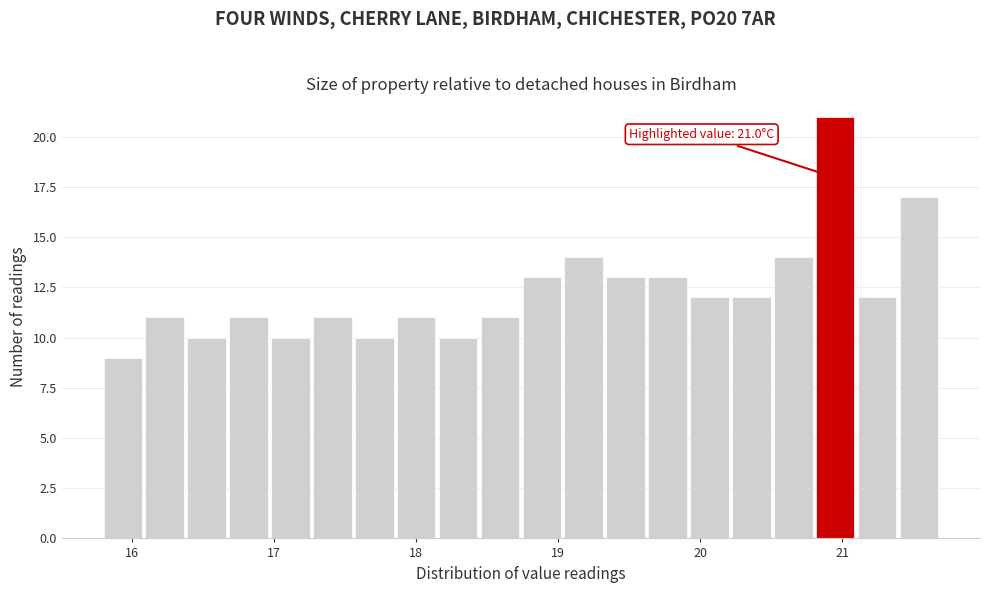

Read against the x-axis, roughly where is the centre of the tallest bar?

21.0